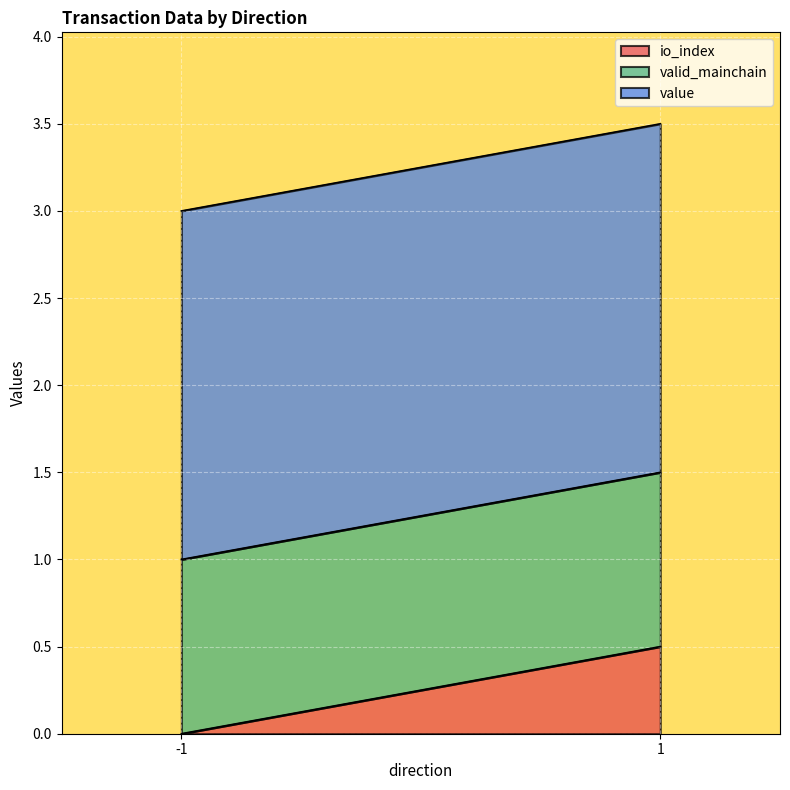

Is it true that value equals 3.0 at -1?

False